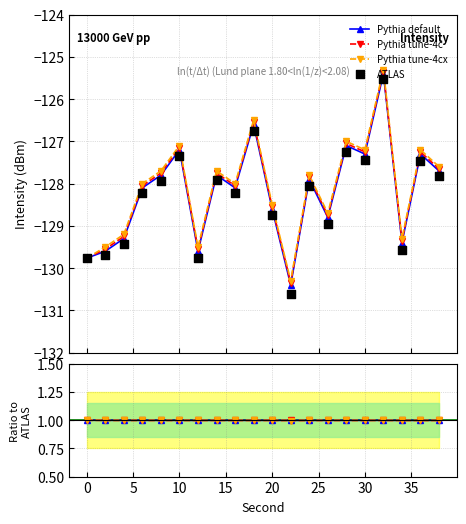

Which series contains the highest Y value?

Pythia default